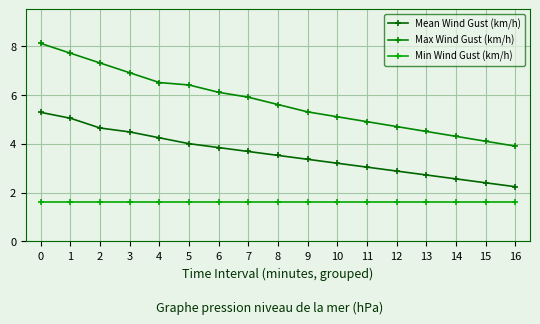

True or false: Min Wind Gust (km/h) has more than 2 points higher than both neighbors.

False